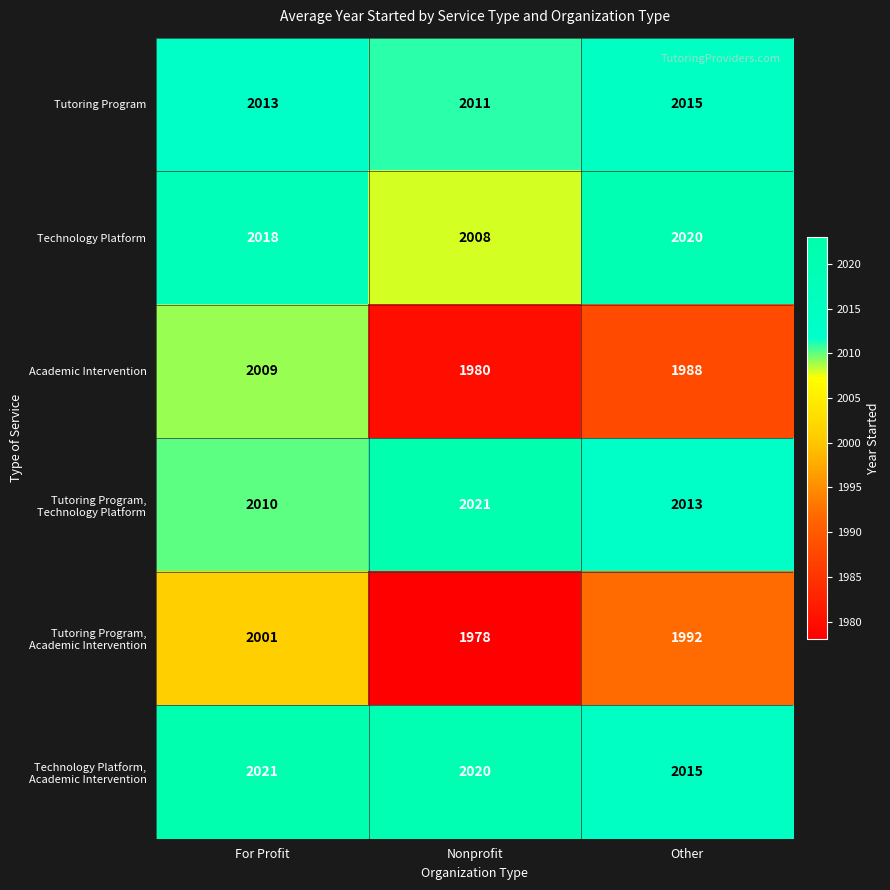

Read the Technology Platform value at For Profit.

2018